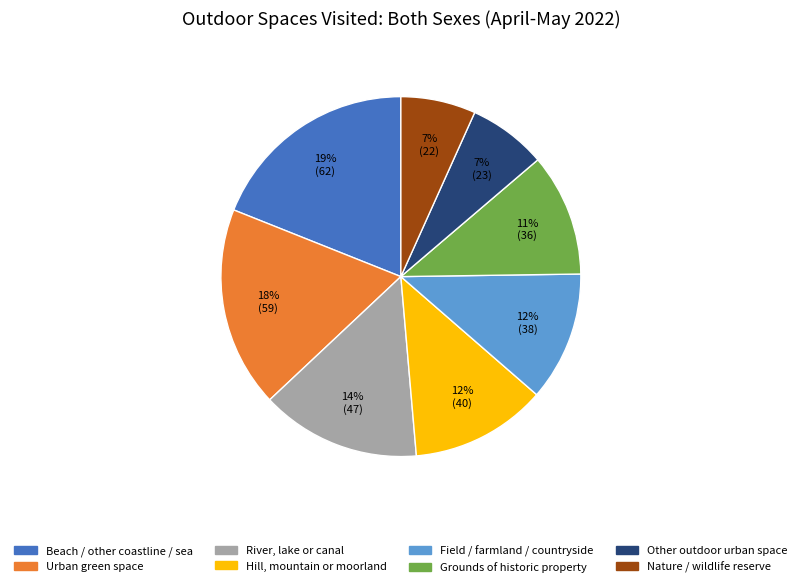

How many segments does this pie chart have?

8